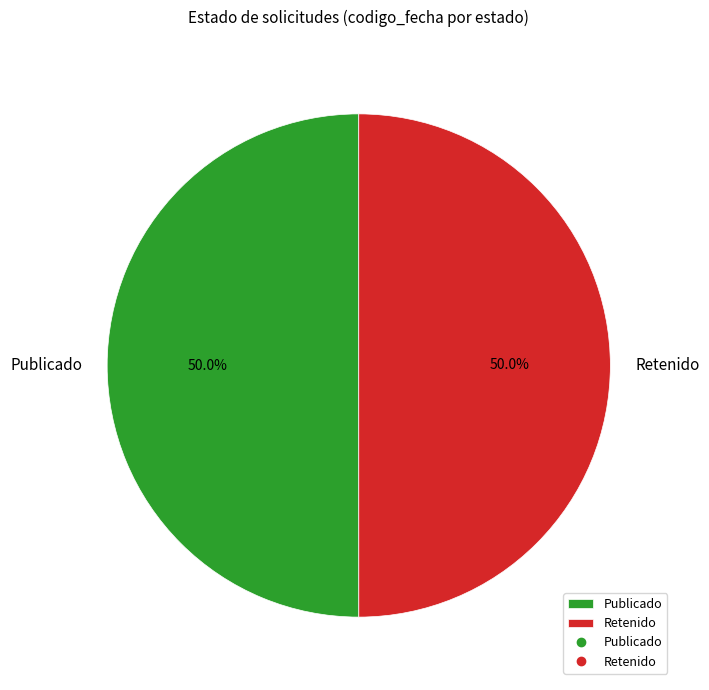

Approximately how many times larger is the value at Retenido compared to Publicado?

1.0